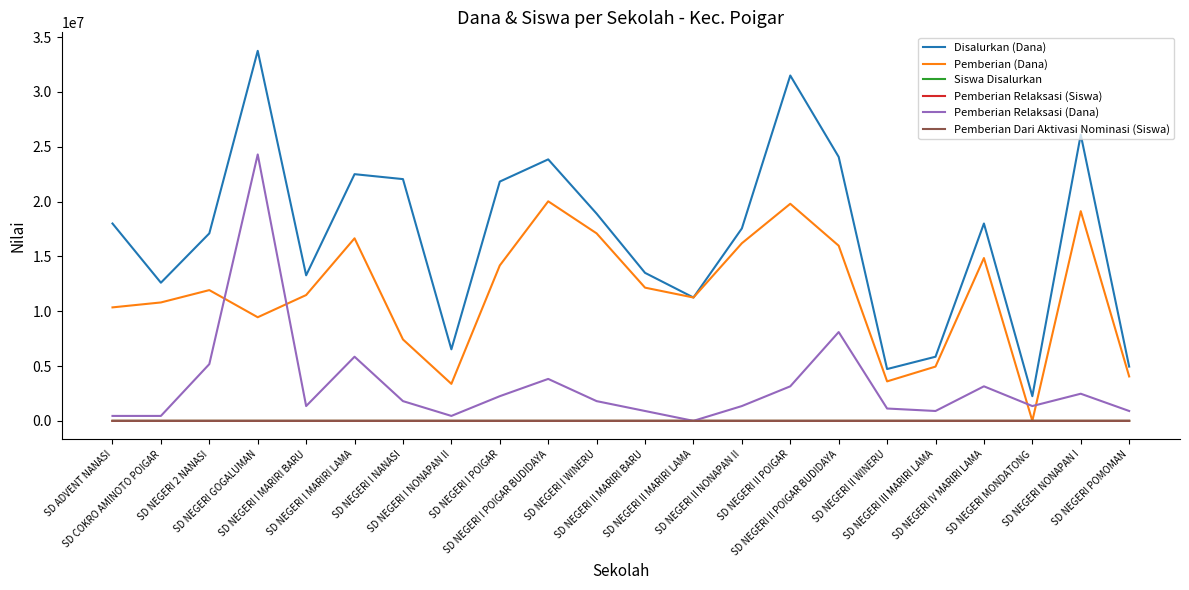

Which series has the largest range (max minus min)?

Disalurkan (Dana)